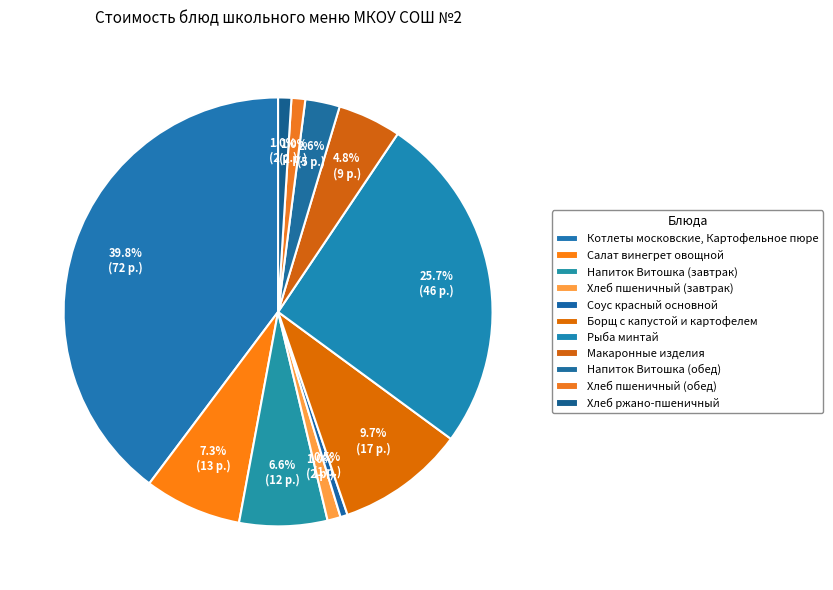

Is Соус красный основной the majority of the pie?

No